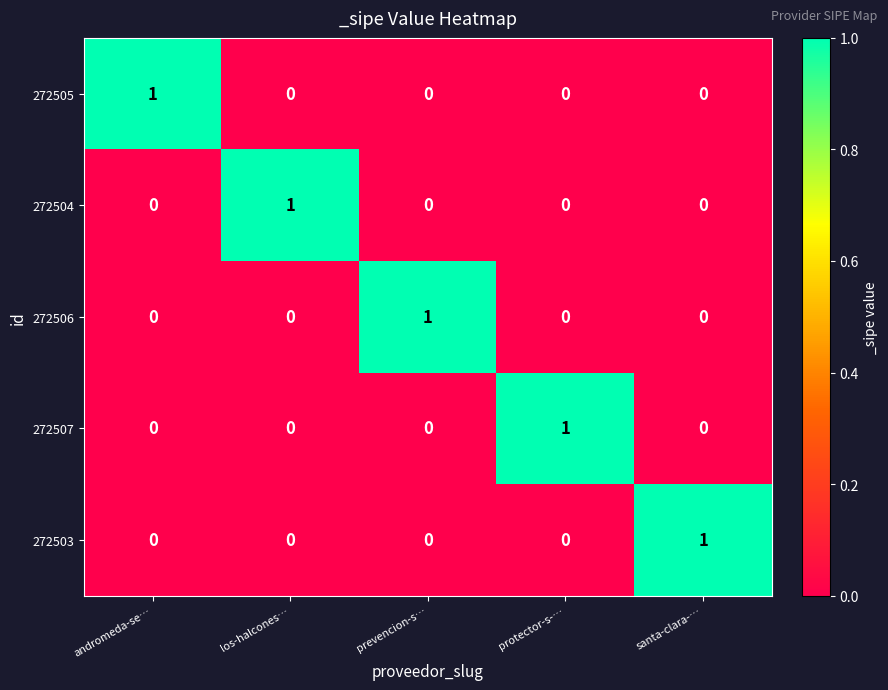

What is the total value across all series at santa-clara-…?

1